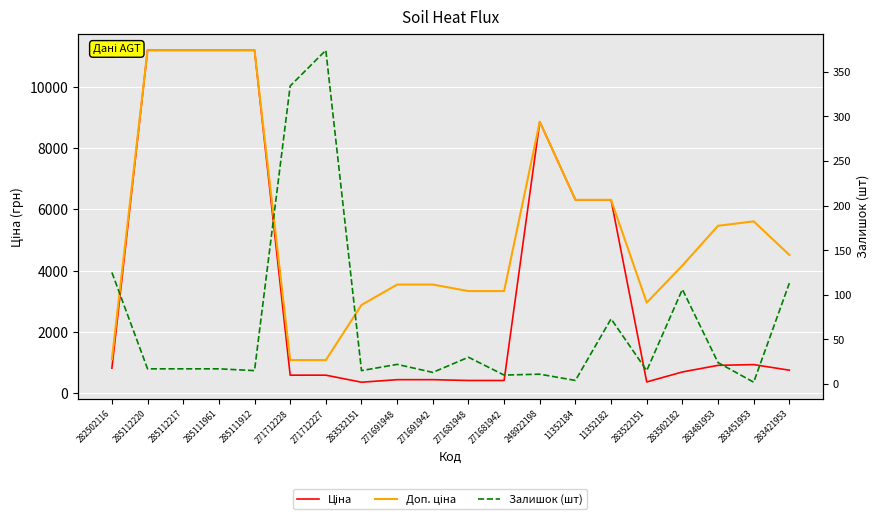

Between 285111961 and 271691942, which is larger?

285111961